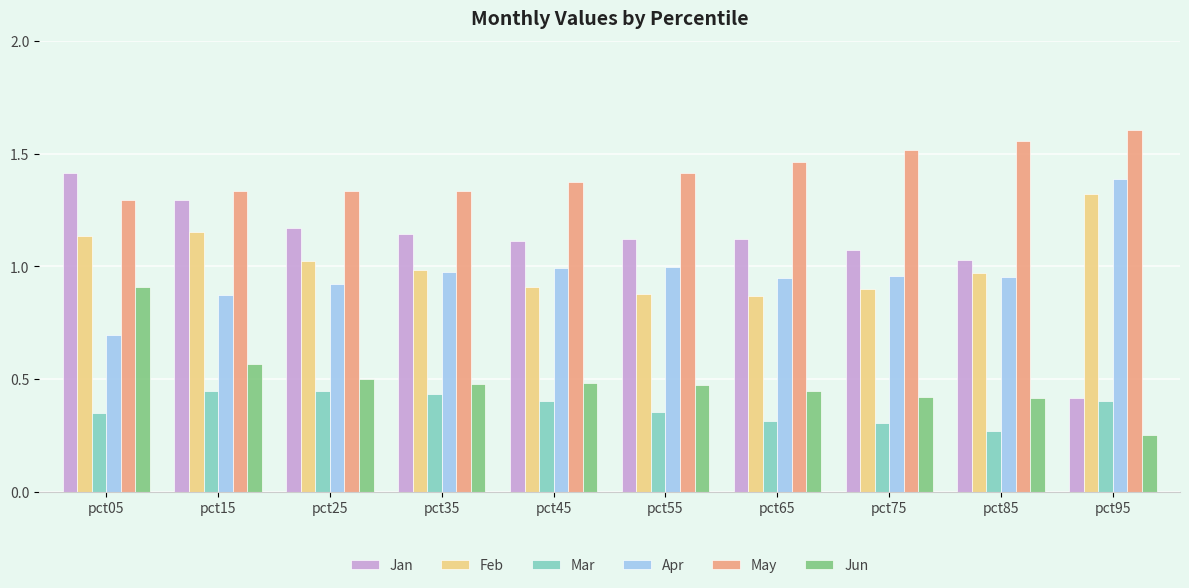

How many data points in Jan are above 1?

9